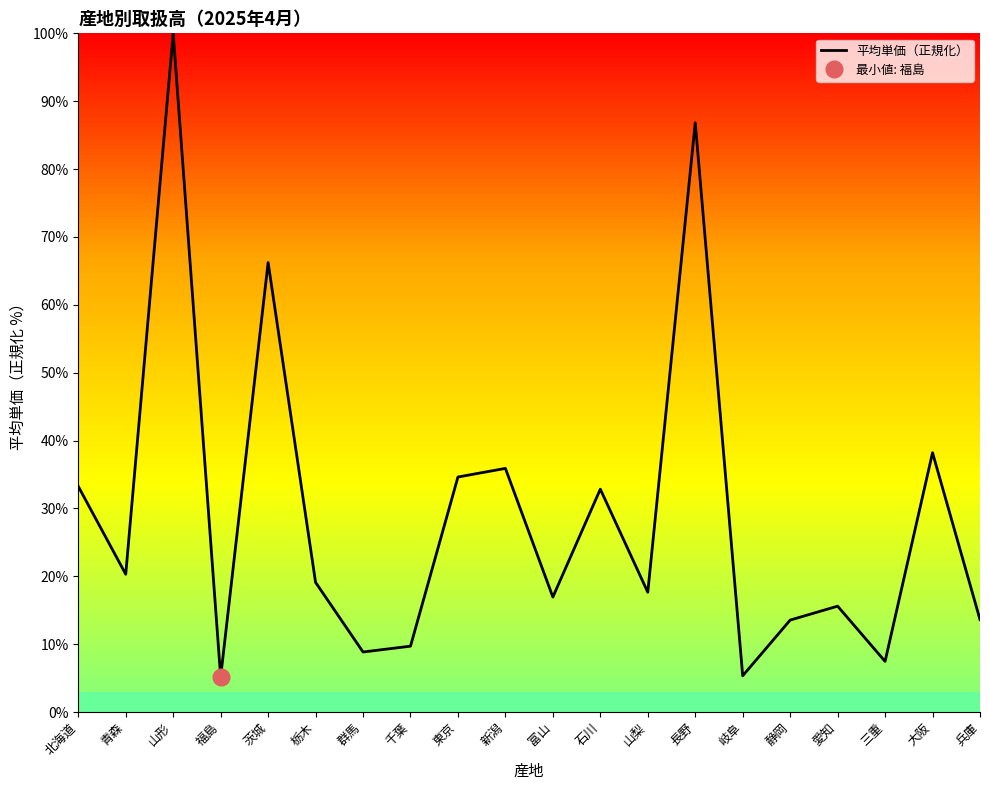

What is the value of the 4th point from the left?

5.1